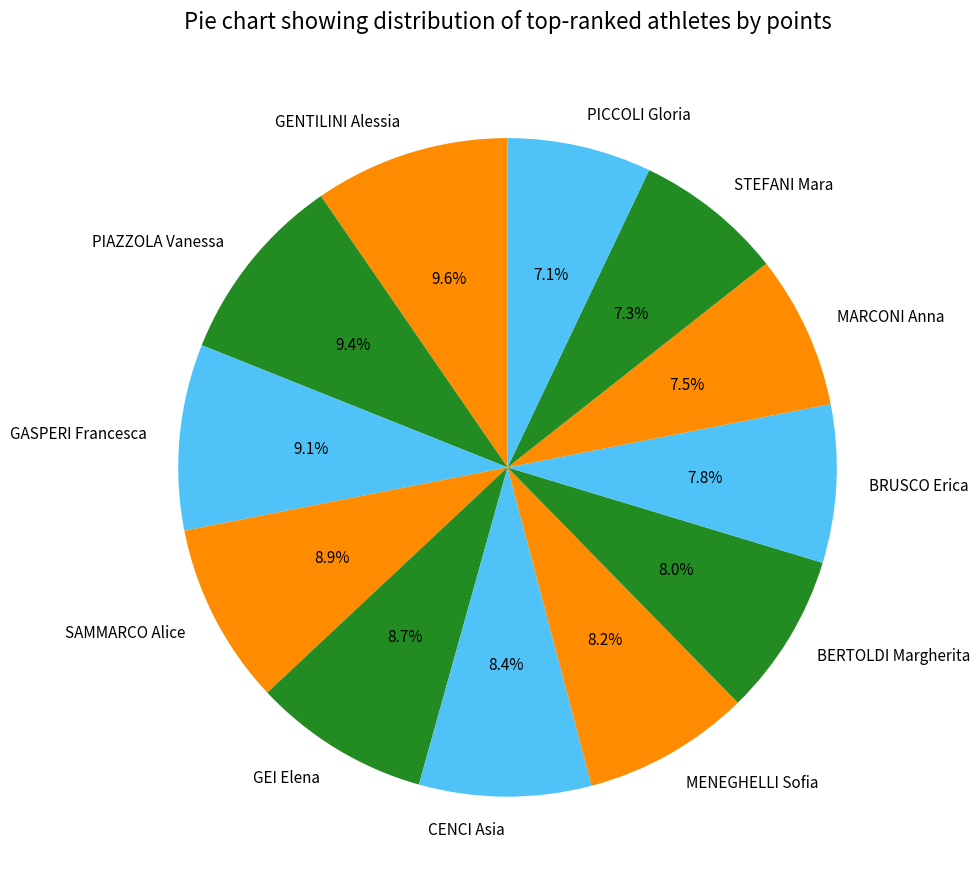

How much of the chart is everything except SAMMARCO Alice?

91.1%